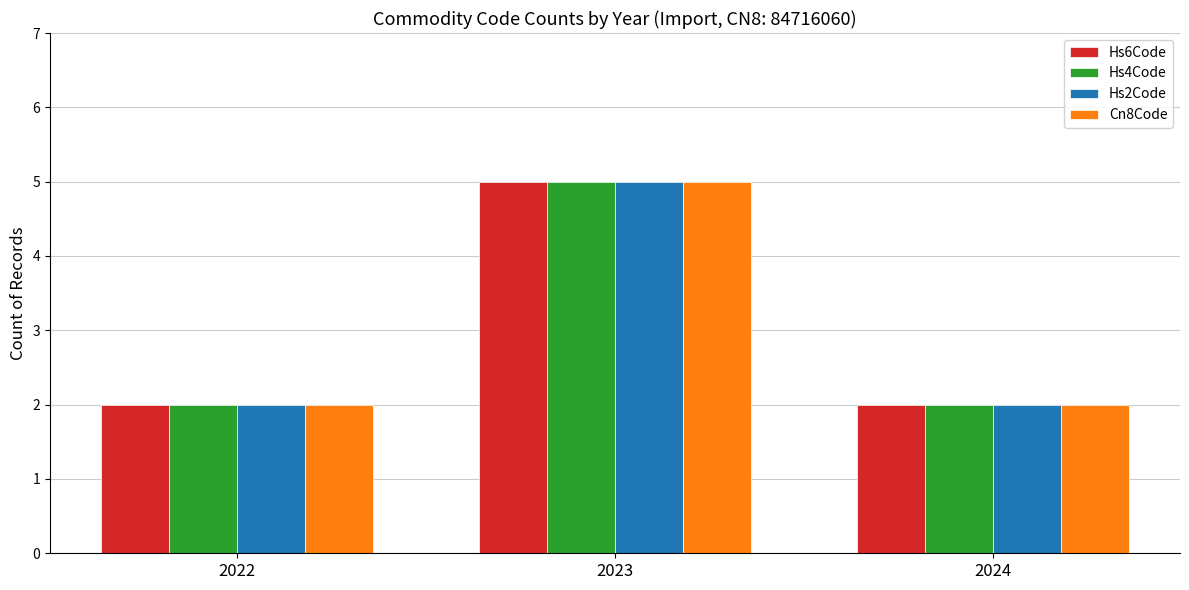

True or false: Hs6Code has a value of 5 at 2023.

True